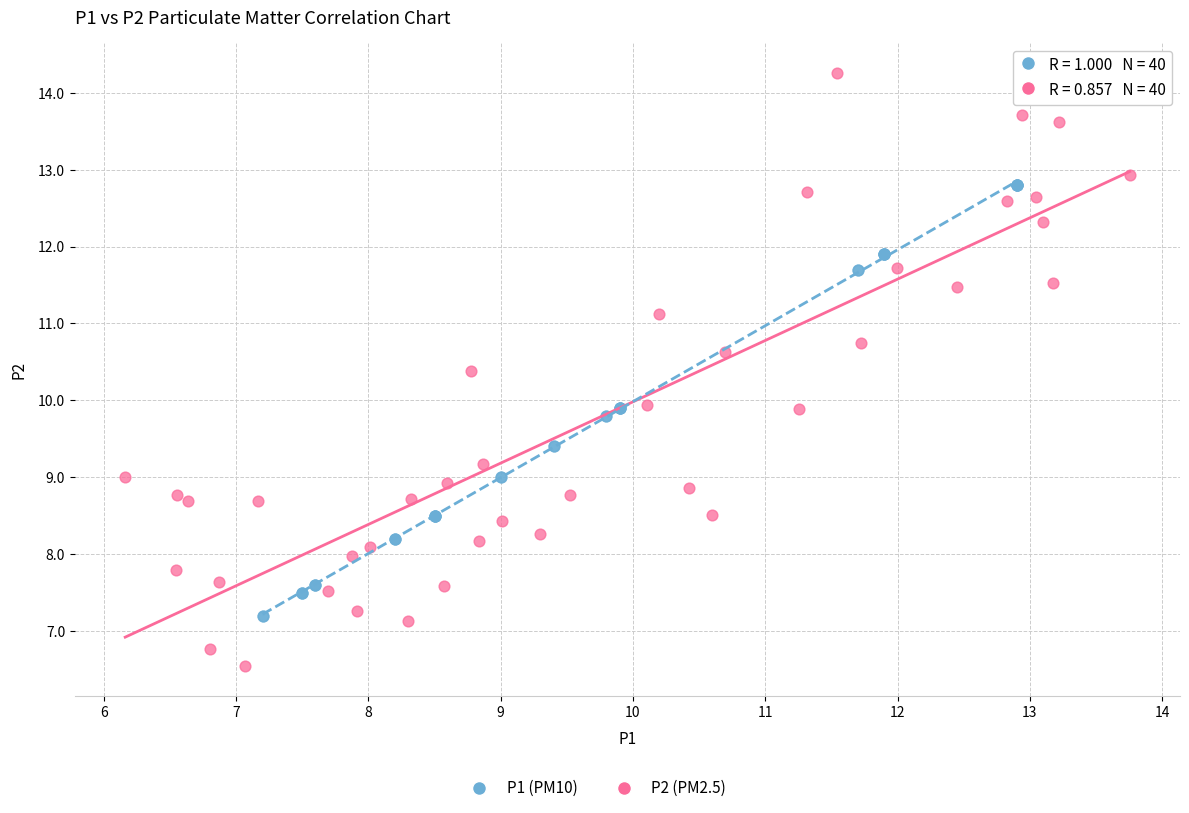

Which series has the largest Y range (max minus min)?

P2 (PM2.5)